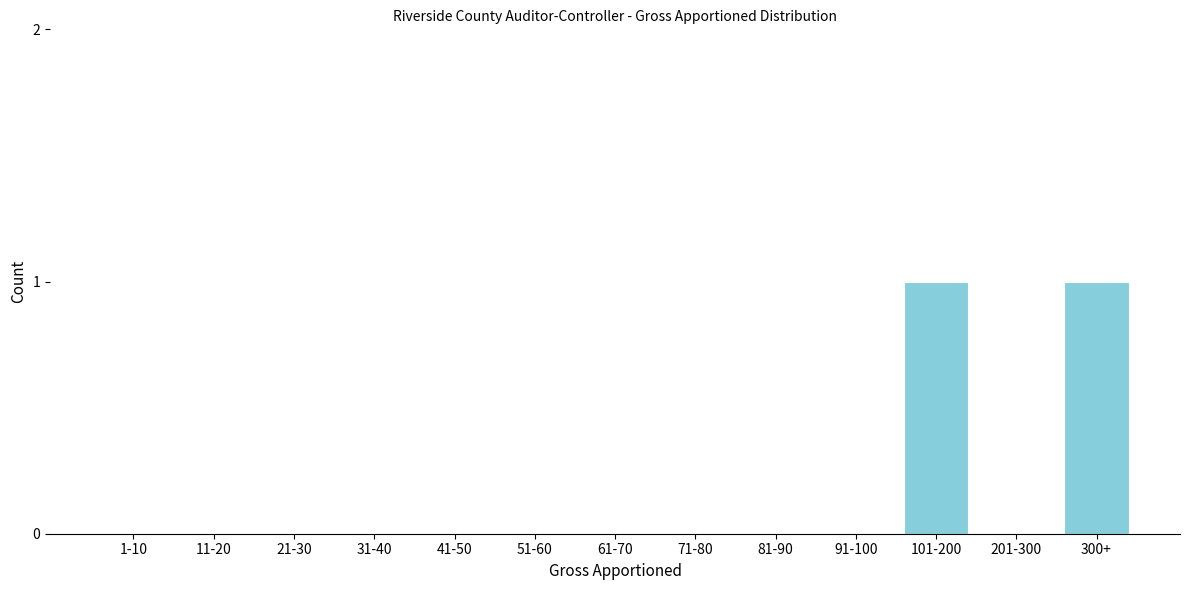

Reading left to right, extract all data points from this chart.

1-10=0	11-20=0	21-30=0	31-40=0	41-50=0	51-60=0	61-70=0	71-80=0	81-90=0	91-100=0	101-200=1	201-300=0	300+=1